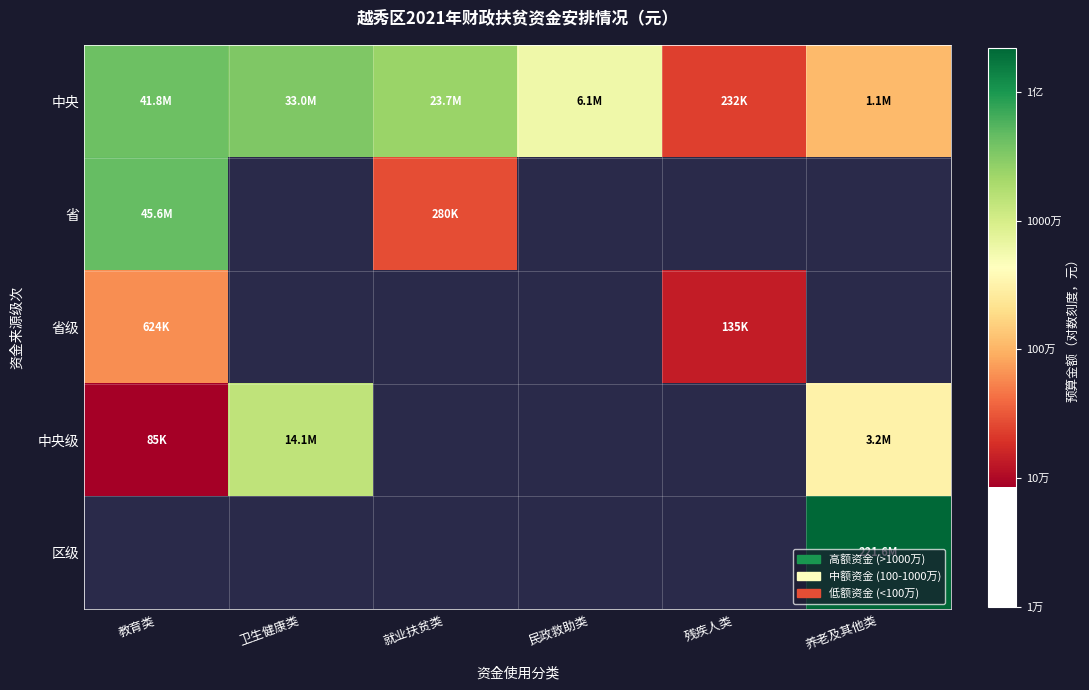

Which series has the widest spread of values?

中央